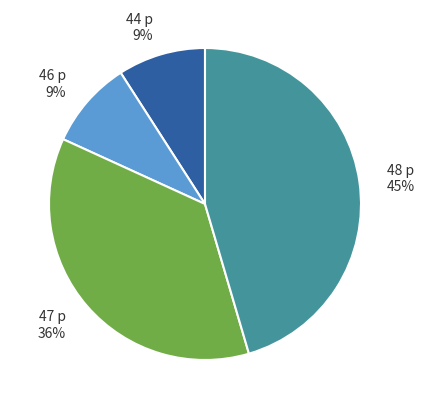

To the nearest percent, what is the average slice percentage?

25%